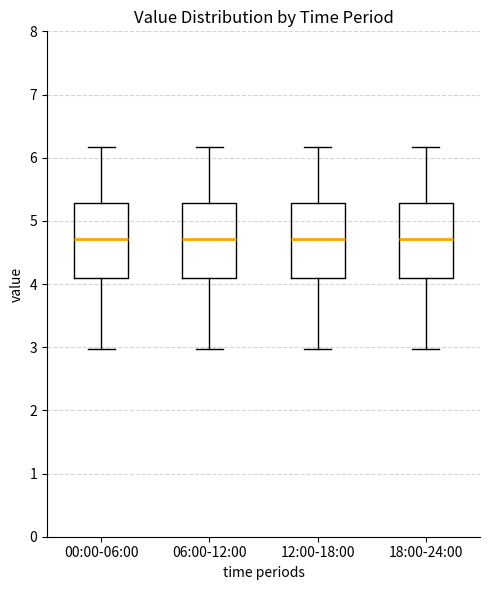

Reading left to right, read every box against the y-axis: the position of its median line, the range the box covers, and the ends of its whiskers. The values are not printed on the chart, so give them approximately, as read against the axis.

00:00-06:00: median 4.7, box 4.1 to 5.3, whiskers 3.0 to 6.2
06:00-12:00: median 4.7, box 4.1 to 5.3, whiskers 3.0 to 6.2
12:00-18:00: median 4.7, box 4.1 to 5.3, whiskers 3.0 to 6.2
18:00-24:00: median 4.7, box 4.1 to 5.3, whiskers 3.0 to 6.2